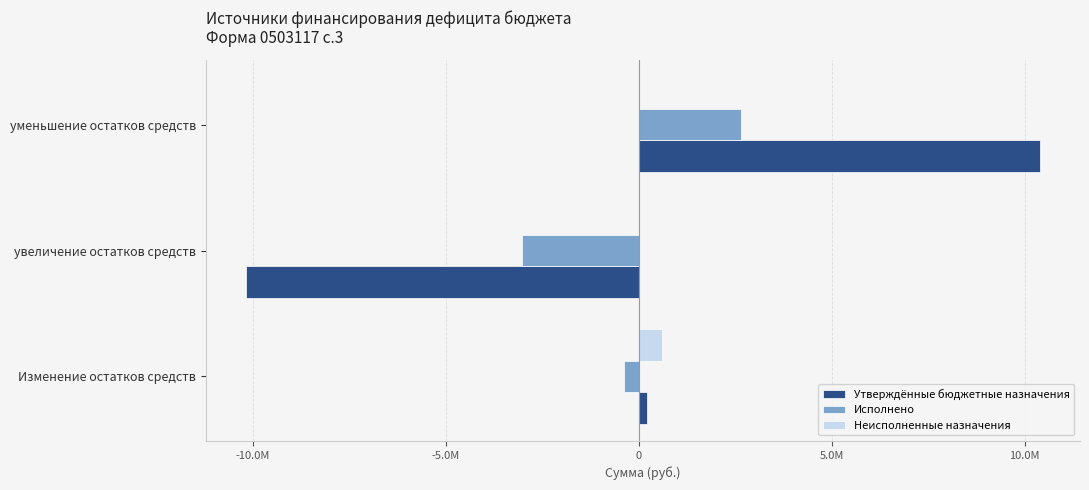

What are all the series names shown in the legend?

Утверждённые бюджетные назначения, Исполнено, Неисполненные назначения